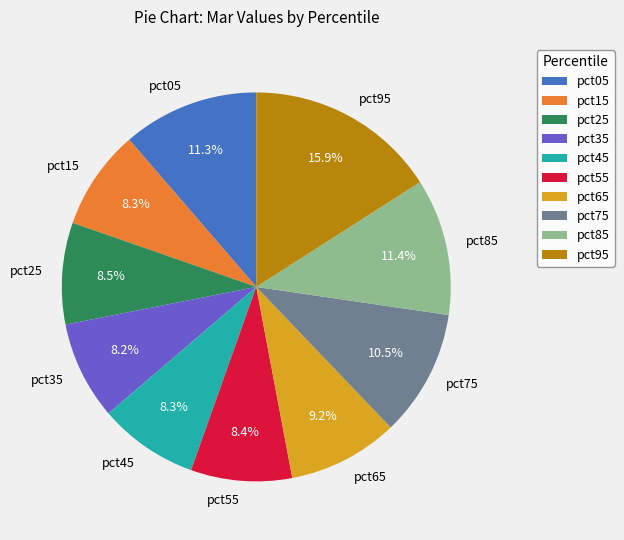

How many segments does this pie chart have?

10